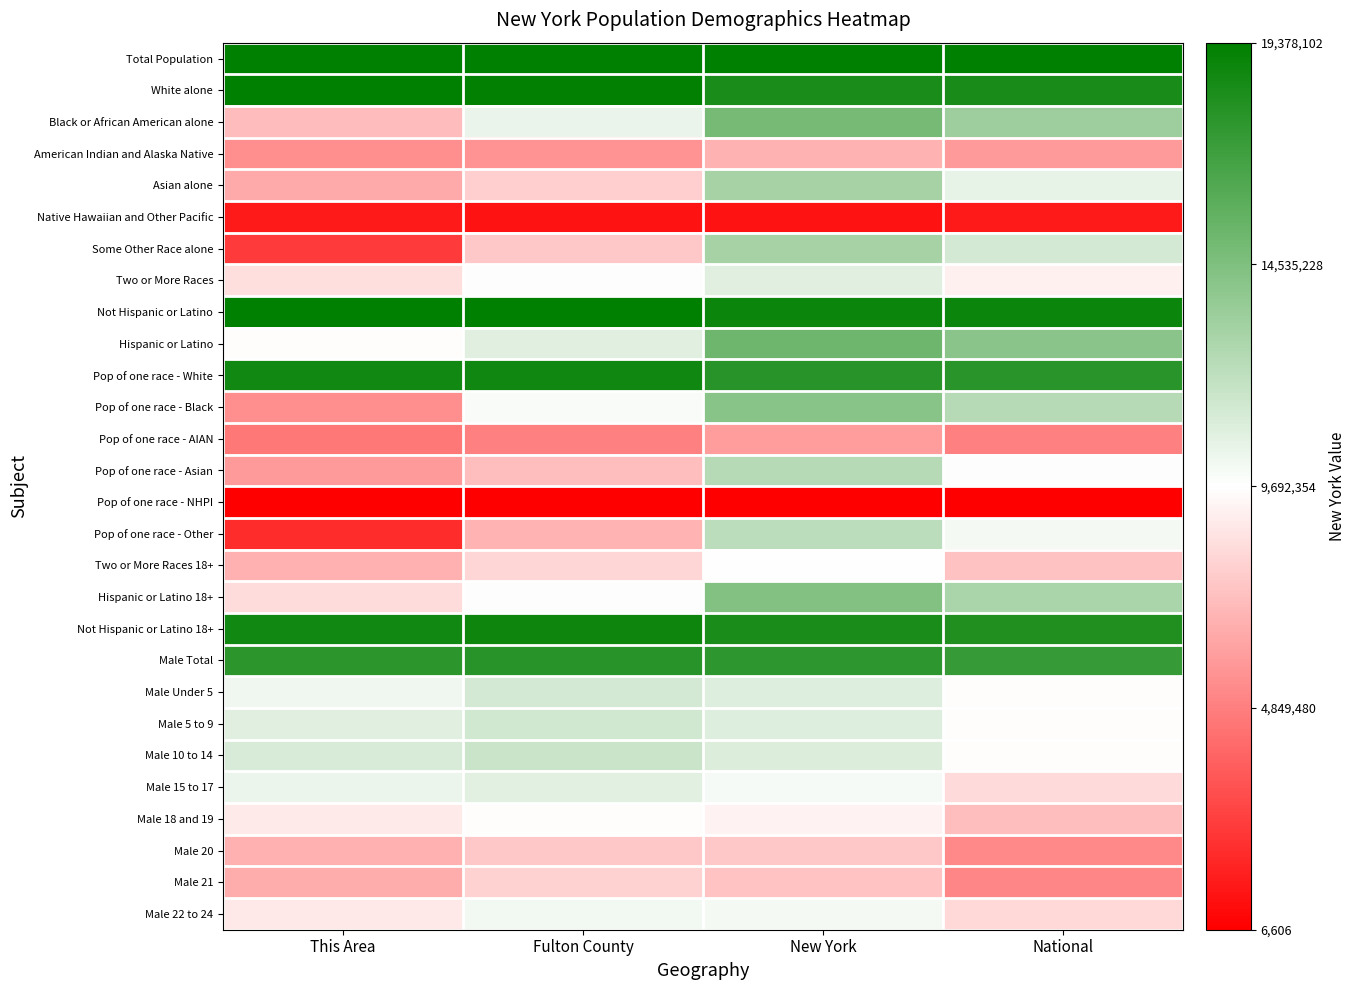

Reading left to right, extract all data points from this chart.

Total Population: This Area=1.0	Fulton County=1.0	New York=1.0	National=1.0
White alone: This Area=1.0	Fulton County=1.0	New York=0.9	National=1.0
Black or African American alone: This Area=0.4	Fulton County=0.5	New York=0.8	National=0.7
American Indian and Alaska Native: This Area=0.3	Fulton County=0.3	New York=0.3	National=0.3
Asian alone: This Area=0.3	Fulton County=0.4	New York=0.7	National=0.5
Native Hawaiian and Other Pacific: This Area=0.1	Fulton County=0.0	New York=0.0	National=0.1
Some Other Race alone: This Area=0.1	Fulton County=0.4	New York=0.7	National=0.6
Two or More Races: This Area=0.4	Fulton County=0.5	New York=0.6	National=0.5
Not Hispanic or Latino: This Area=1.0	Fulton County=1.0	New York=1.0	National=1.0
Hispanic or Latino: This Area=0.5	Fulton County=0.6	New York=0.8	National=0.7
Pop of one race - White: This Area=1.0	Fulton County=1.0	New York=0.9	National=0.9
Pop of one race - Black: This Area=0.3	Fulton County=0.5	New York=0.7	National=0.6
Pop of one race - AIAN: This Area=0.2	Fulton County=0.3	New York=0.3	National=0.3
Pop of one race - Asian: This Area=0.3	Fulton County=0.4	New York=0.6	National=0.5
Pop of one race - NHPI: This Area=0.0	Fulton County=0.0	New York=0.0	National=0.0
Pop of one race - Other: This Area=0.1	Fulton County=0.4	New York=0.6	National=0.5
Two or More Races 18+: This Area=0.3	Fulton County=0.4	New York=0.5	National=0.4
Hispanic or Latino 18+: This Area=0.4	Fulton County=0.5	New York=0.7	National=0.7
Not Hispanic or Latino 18+: This Area=1.0	Fulton County=1.0	New York=0.9	National=0.9
Male Total: This Area=0.9	Fulton County=0.9	New York=0.9	National=0.9
Male Under 5: This Area=0.5	Fulton County=0.6	New York=0.6	National=0.5
Male 5 to 9: This Area=0.6	Fulton County=0.6	New York=0.6	National=0.5
Male 10 to 14: This Area=0.6	Fulton County=0.6	New York=0.6	National=0.5
Male 15 to 17: This Area=0.5	Fulton County=0.6	New York=0.5	National=0.4
Male 18 and 19: This Area=0.5	Fulton County=0.5	New York=0.5	National=0.4
Male 20: This Area=0.3	Fulton County=0.4	New York=0.4	National=0.3
Male 21: This Area=0.3	Fulton County=0.4	New York=0.4	National=0.3
Male 22 to 24: This Area=0.5	Fulton County=0.5	New York=0.5	National=0.4